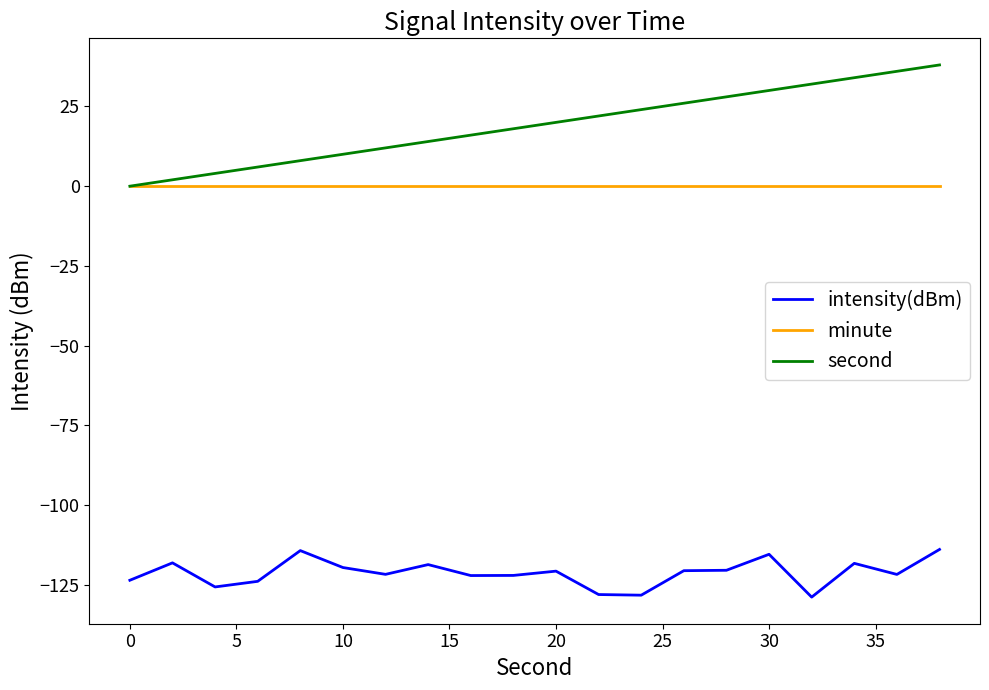

Which series has the largest range (max minus min)?

second